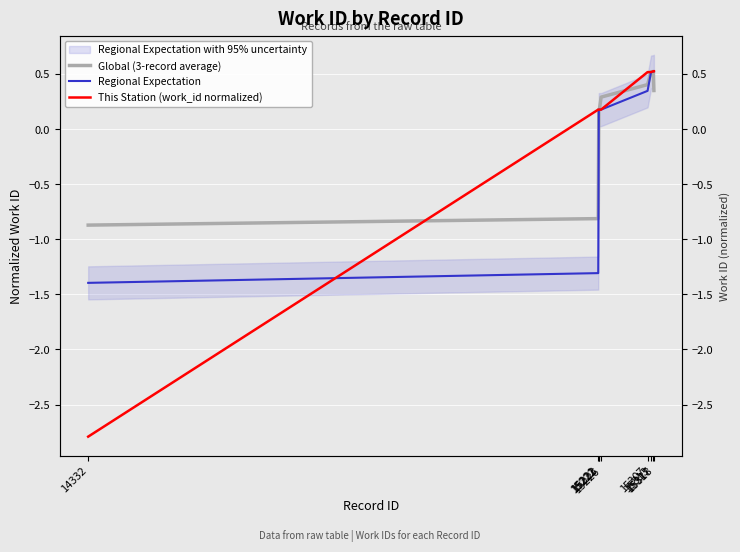

How many values in the Regional Expectation series are below 0?

2